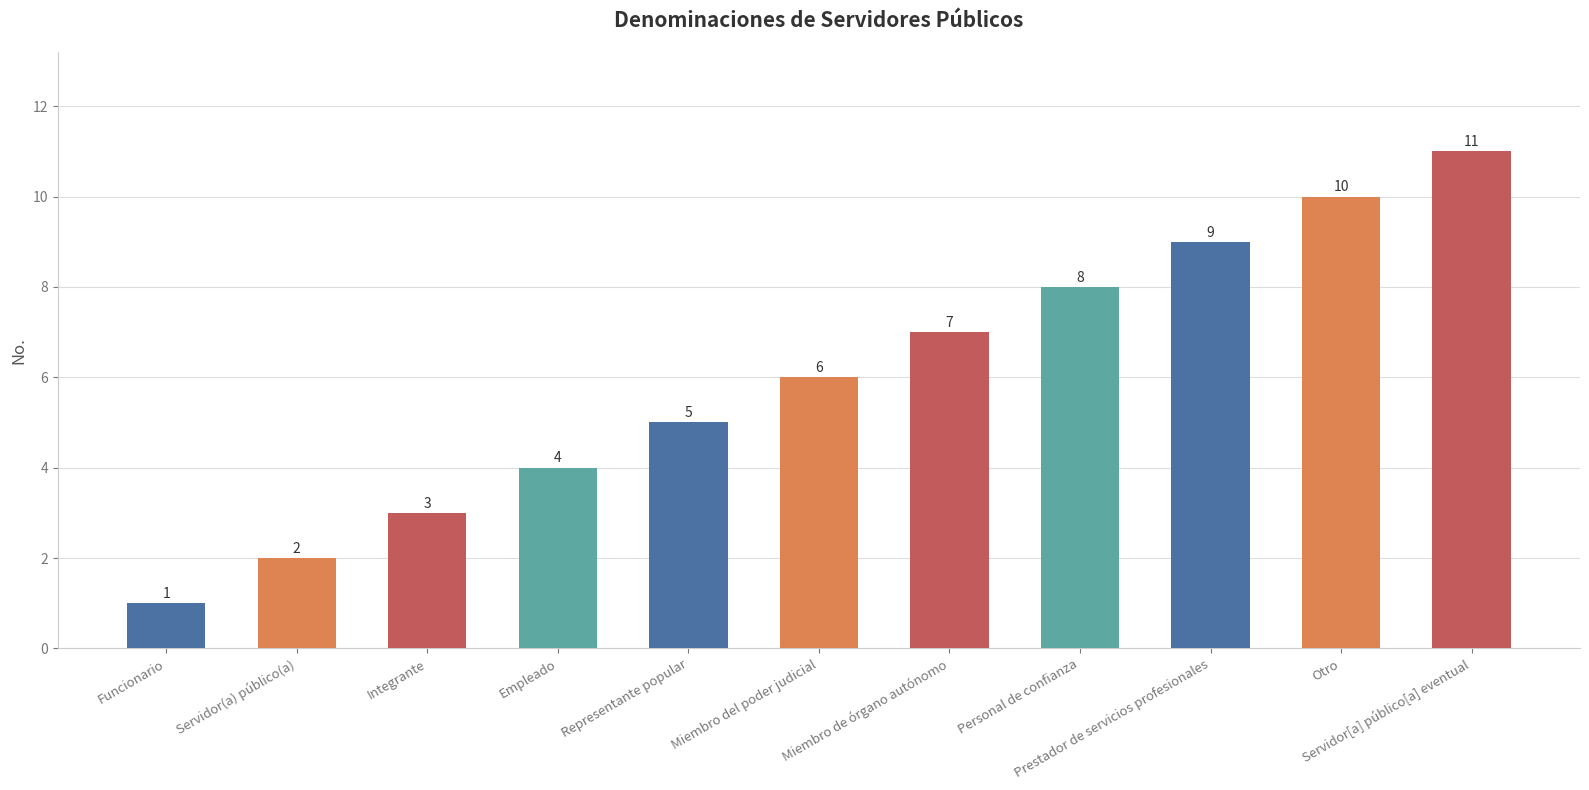

What is the sum of all values?

66